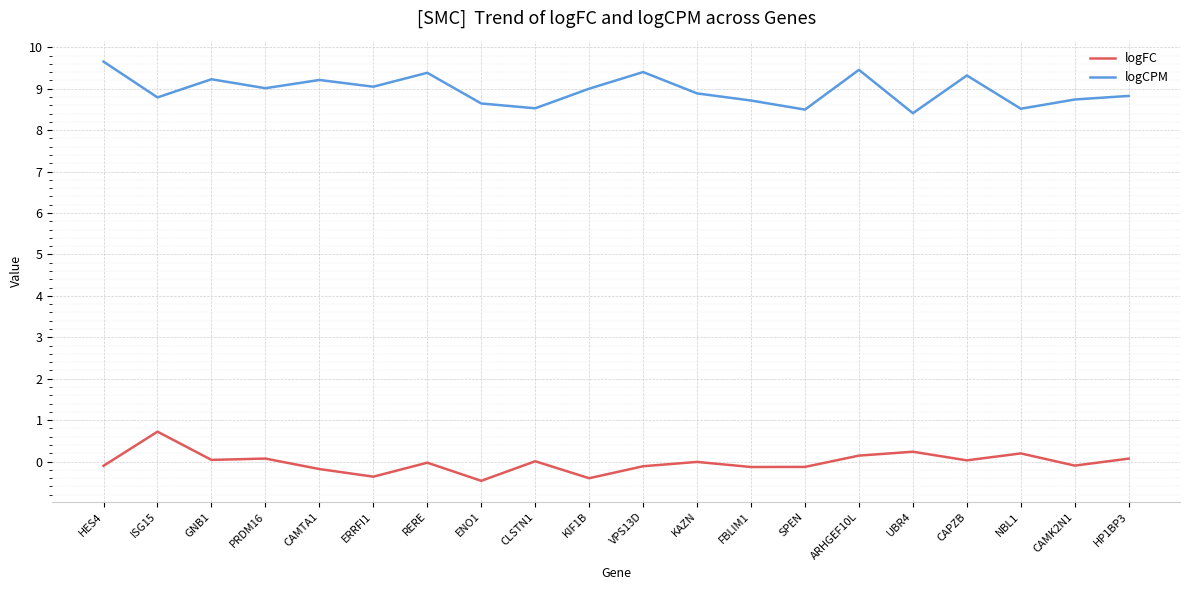

At how many categories does at least one series exceed 0?

20